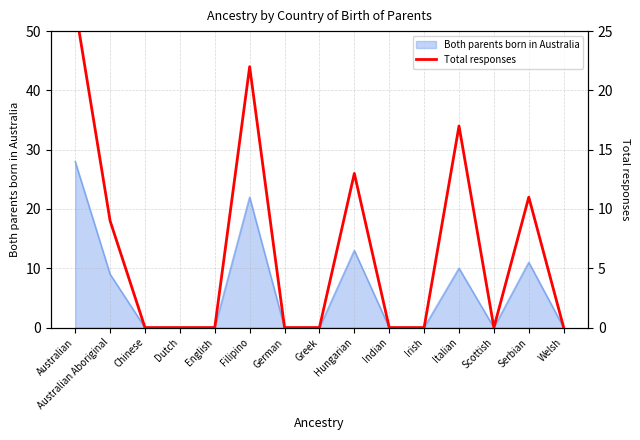

At which label is the value closest to 13?

Hungarian